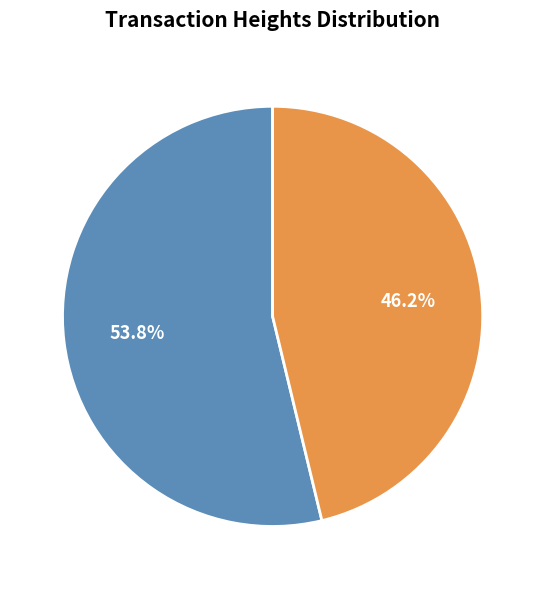

How many segments does this pie chart have?

2